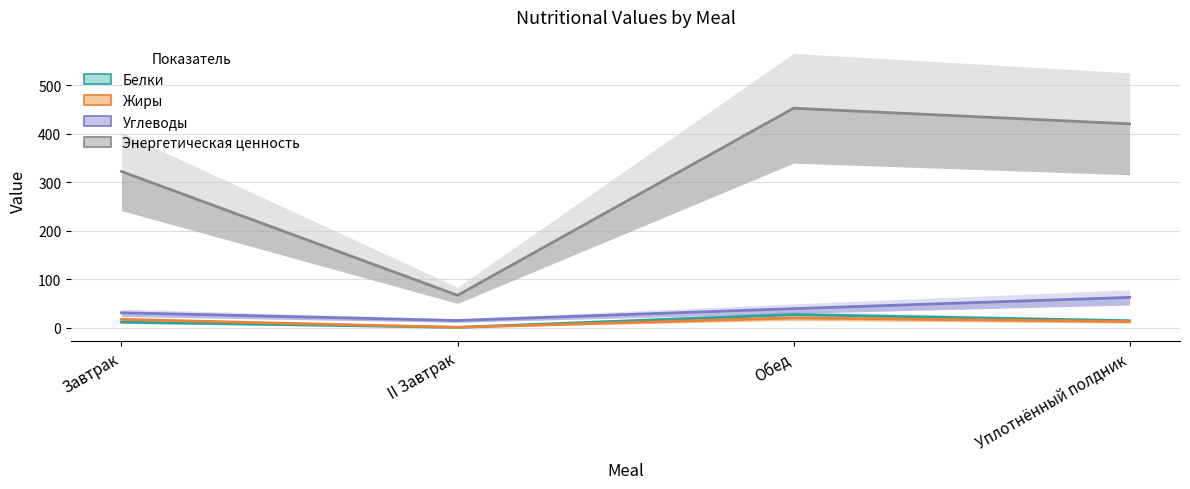

How many lines are shown in the chart?

4